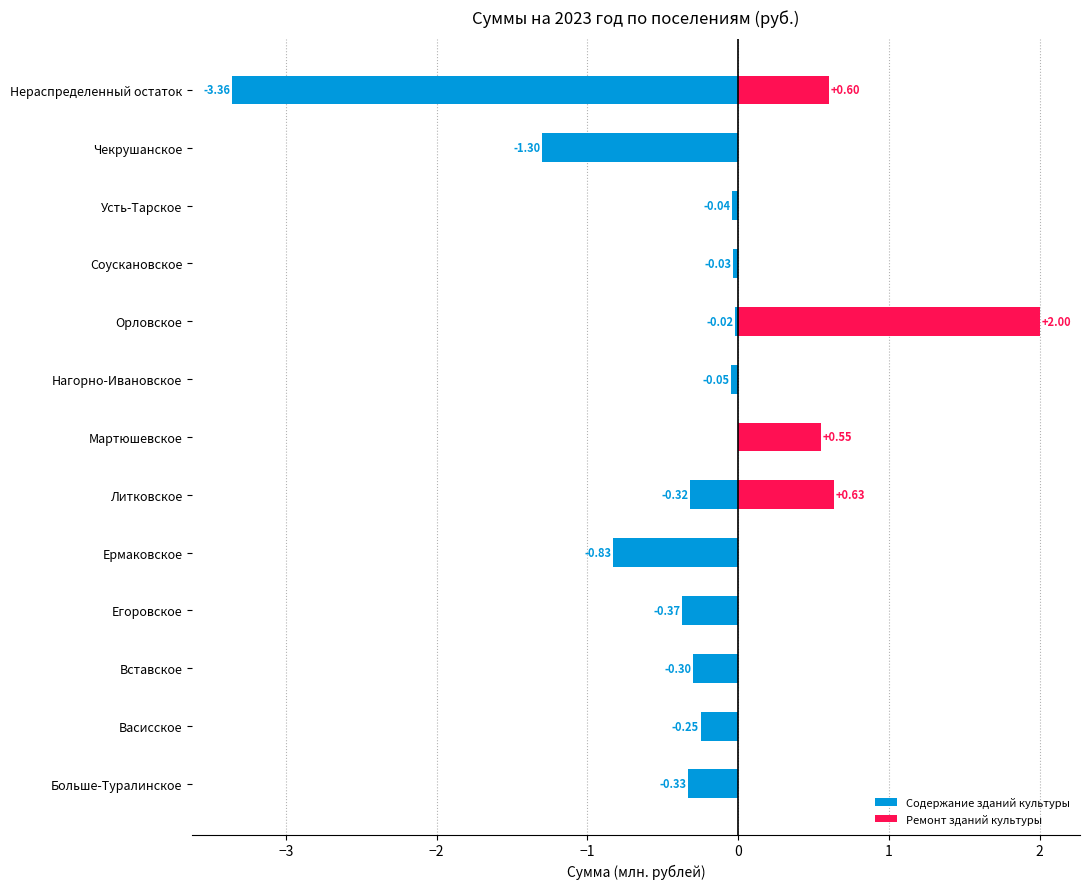

What value does the Содержание зданий культуры series have at Ермаковское?

-0.8